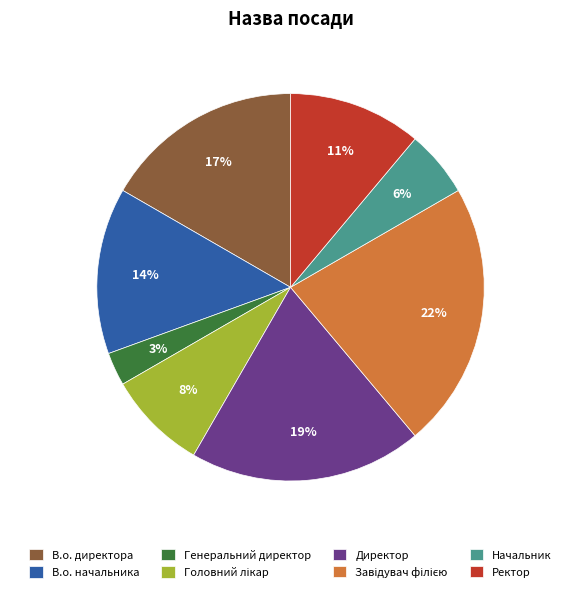

Is there a majority slice in this chart?

No